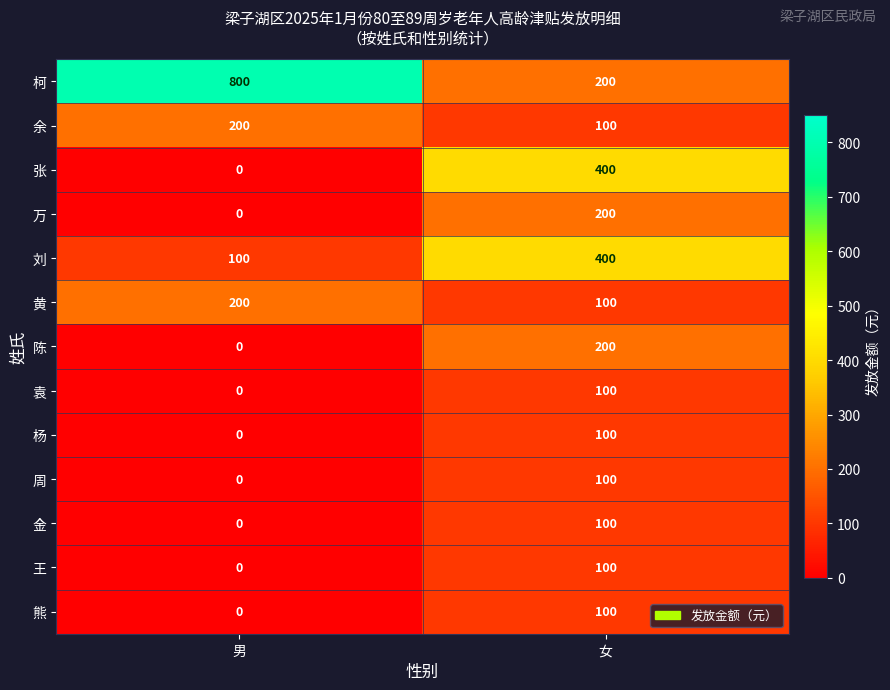

Is it true that 刘 equals 100 at 男?

True